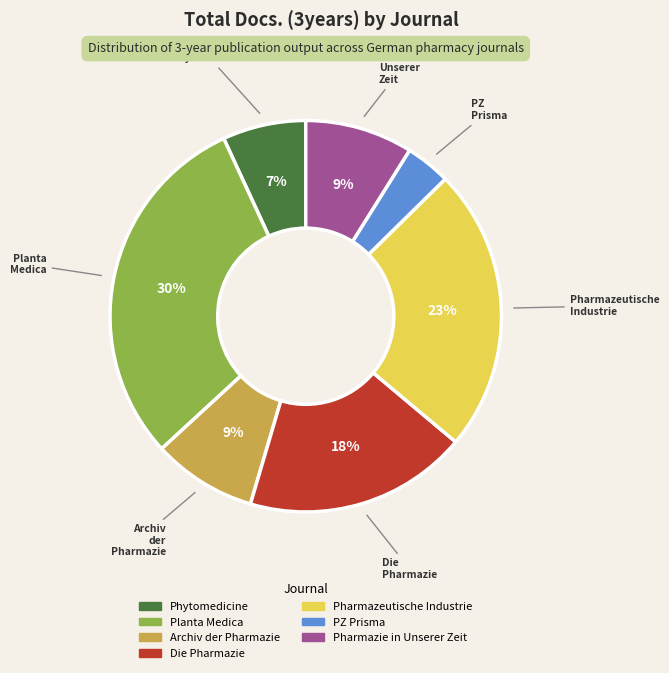

Count the number of slices in the pie.

7